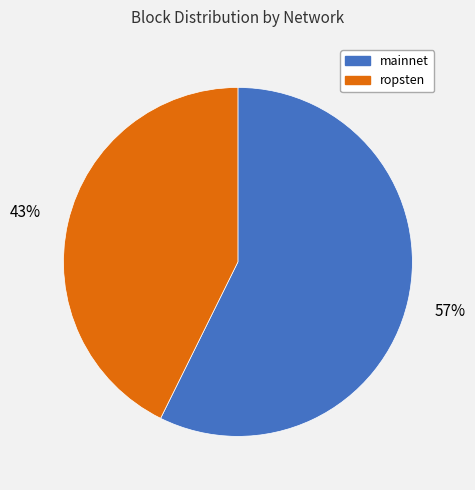

How many segments does this pie chart have?

2